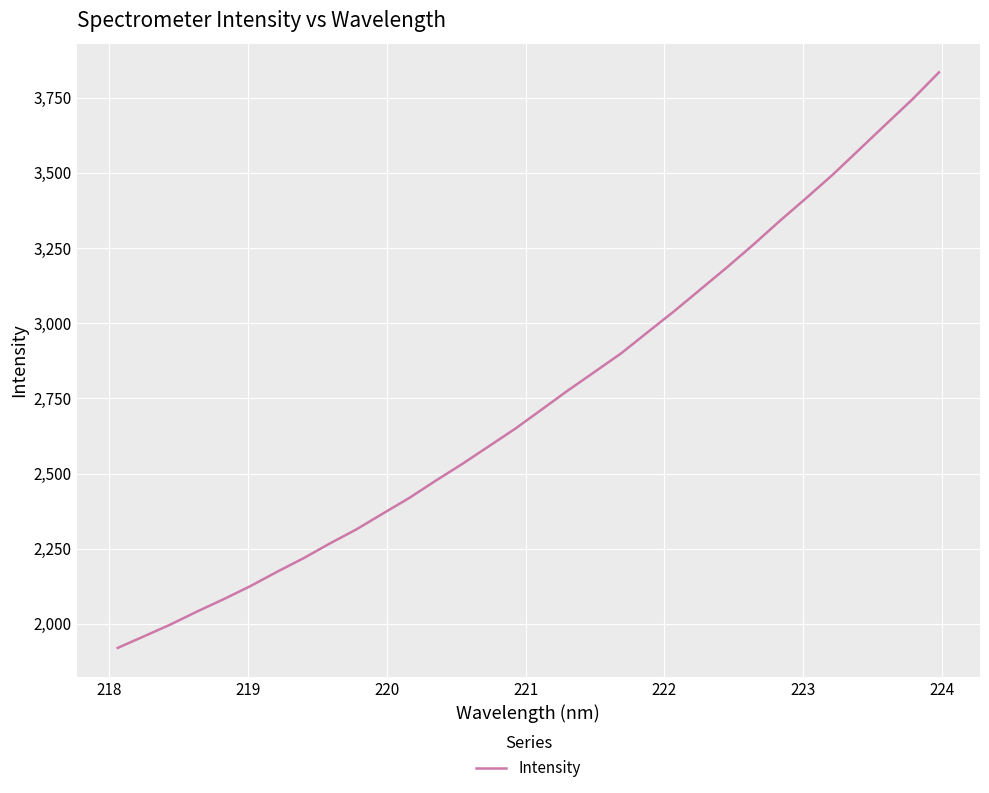

What is the smallest value displayed?

1920.0